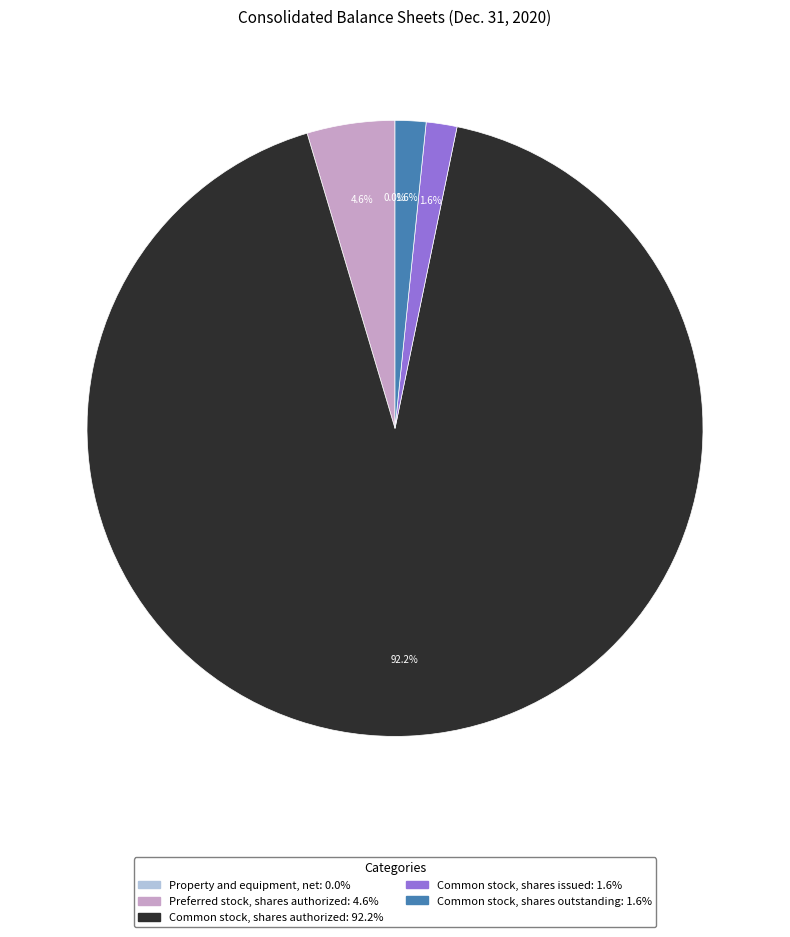

Is there a majority slice in this chart?

Yes